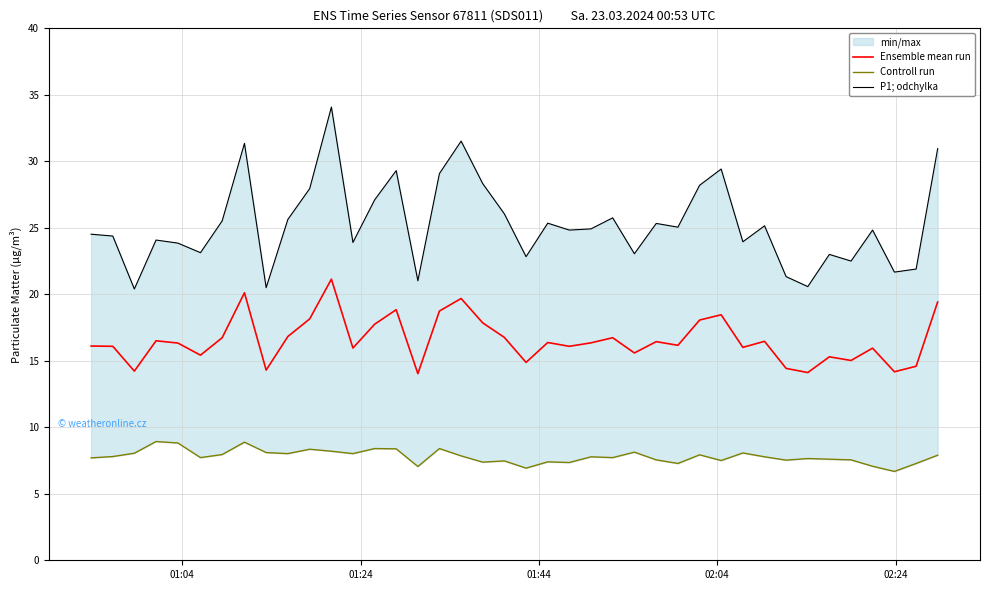

What is the maximum value for Ensemble mean run?

21.1